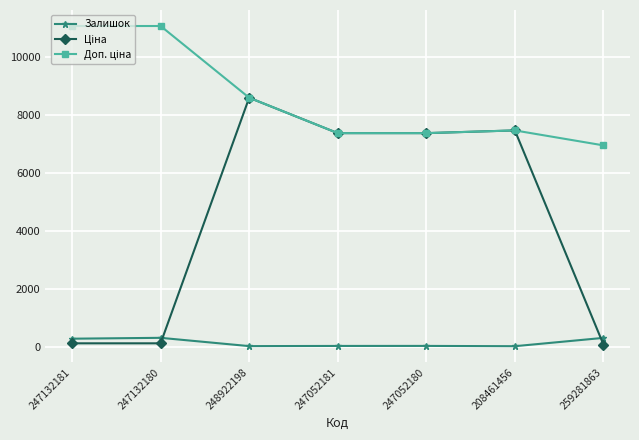

At which category is the sum across all series the highest?

248922198